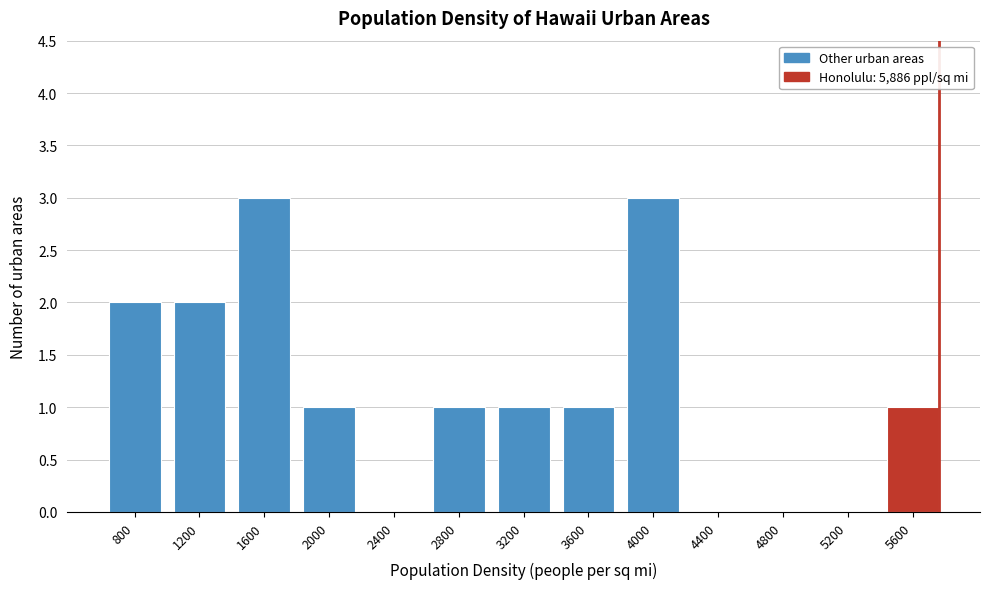

Reading left to right, extract all data points from this chart.

800=2	1200=2	1600=3	2000=1	2400=0	2800=1	3200=1	3600=1	4000=3	4400=0	4800=0	5200=0	5600=1